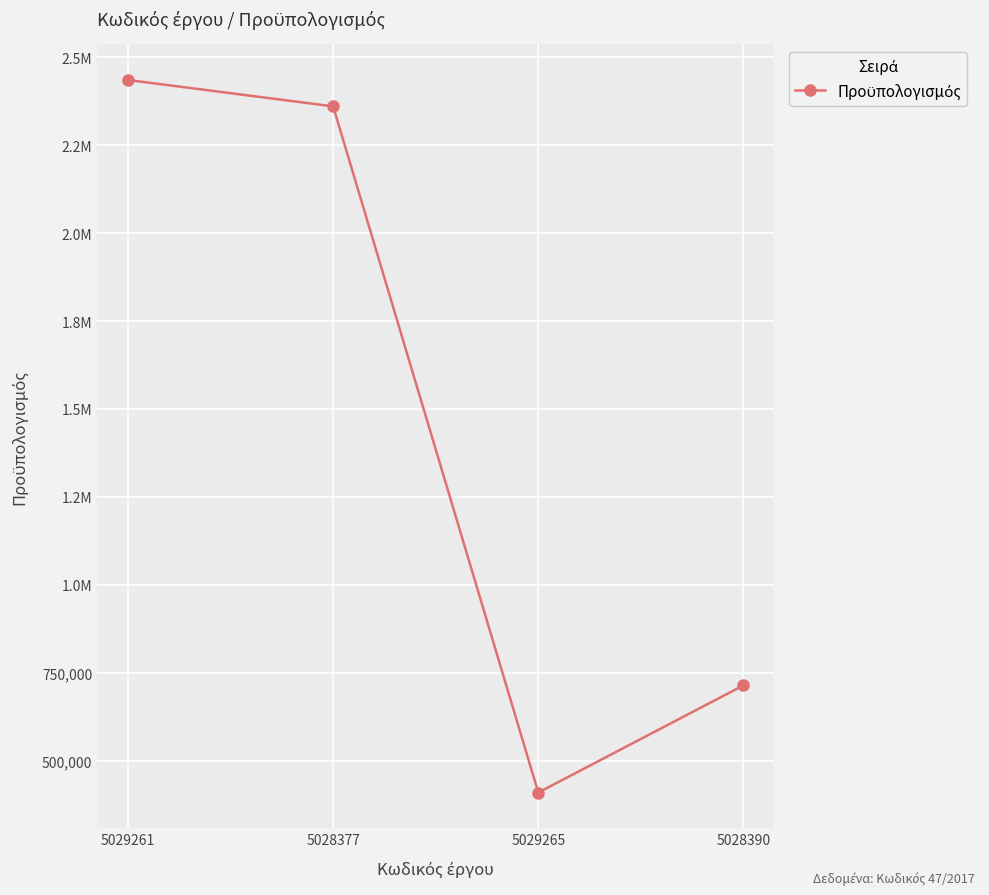

True or false: the data shows 1402866.6 at 5029261.

False